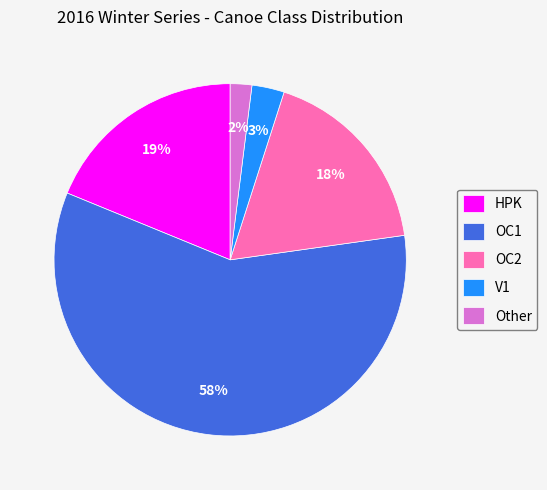

Do Other and OC2 together represent more than half of the pie?

No